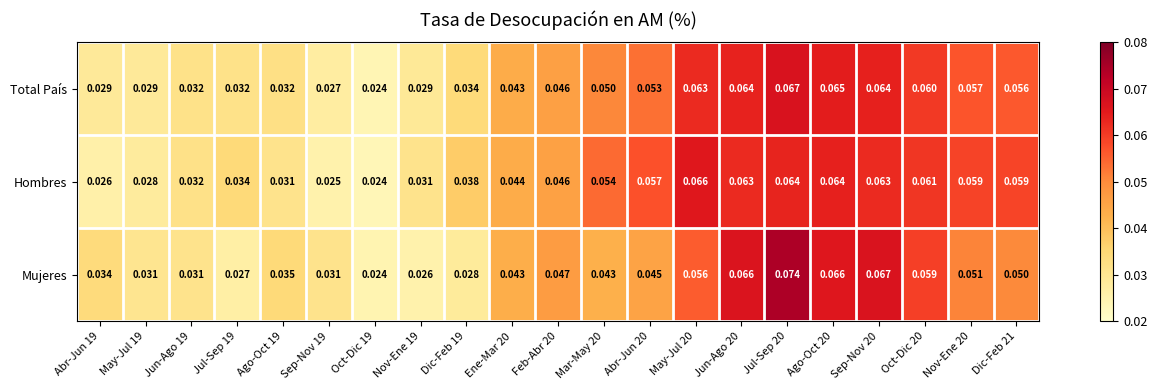

At which category is the sum across all series the highest?

Jul-Sep 20